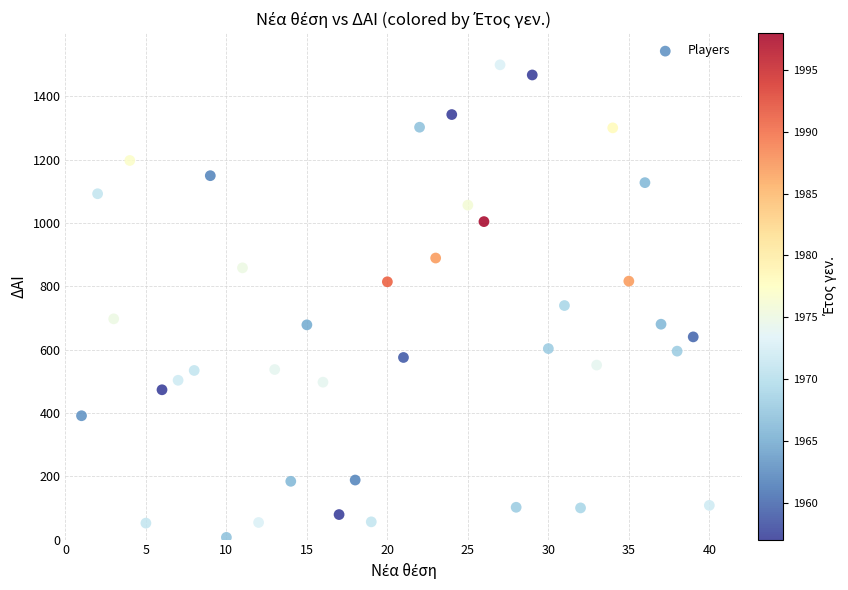

What is the range of X values (max minus min)?

39